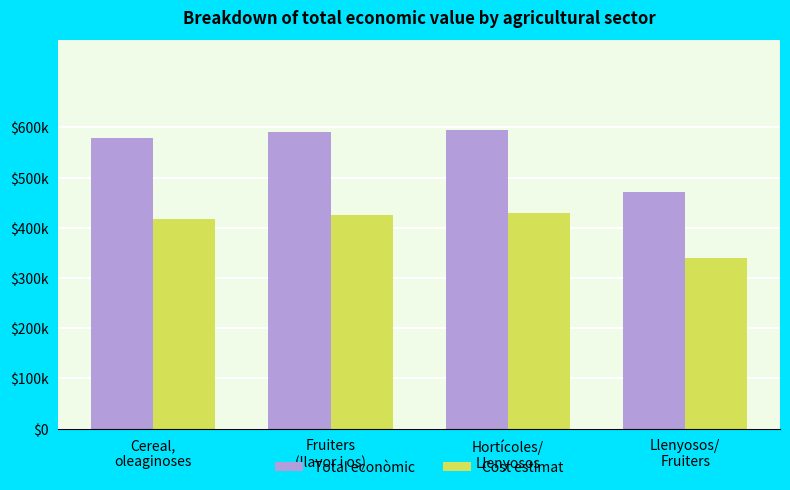

List the series in order of their overall mean, highest first.

Total econòmic, Cost estimat